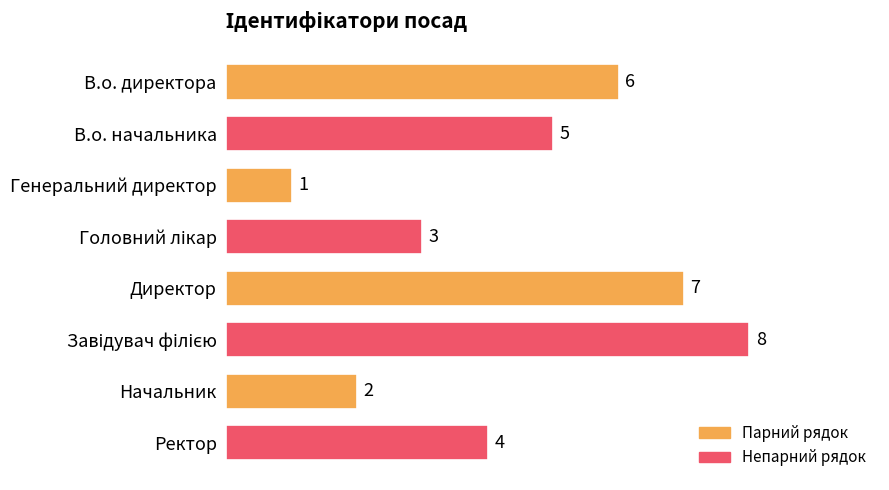

Reading top to bottom, transcribe all the data shown in this chart.

6	5	1	3	7	8	2	4